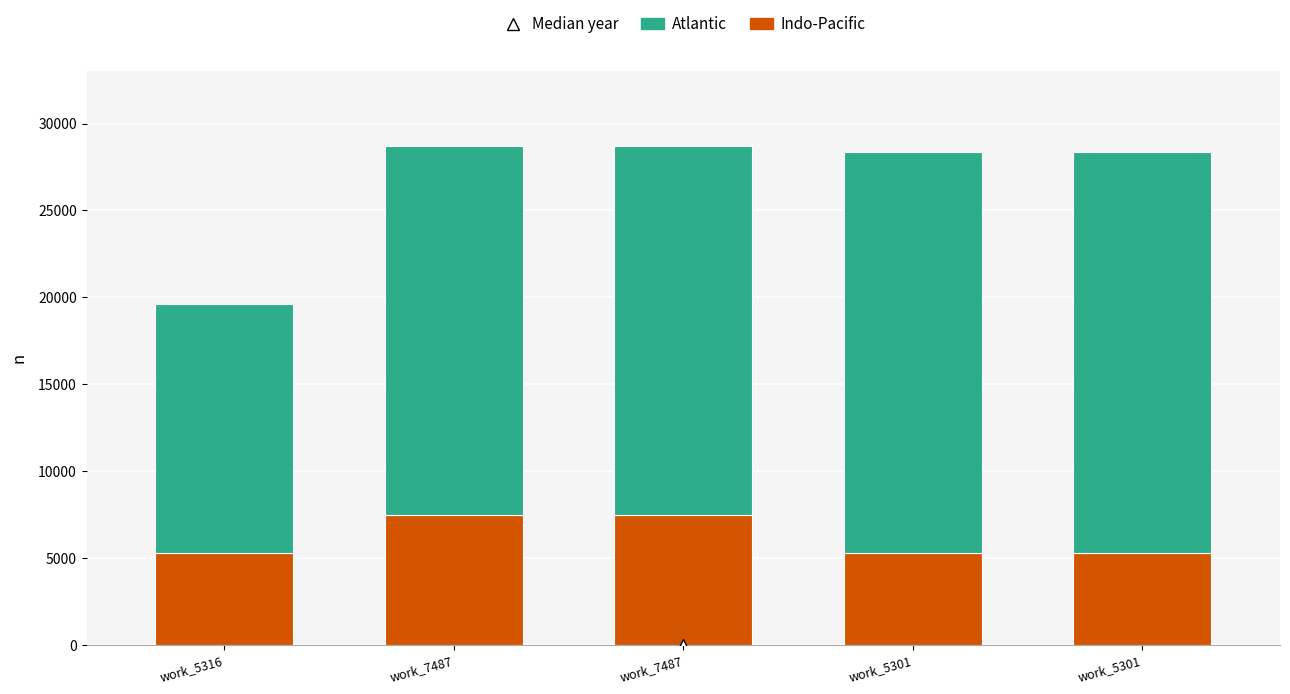

How many categories are shown in the chart?

5